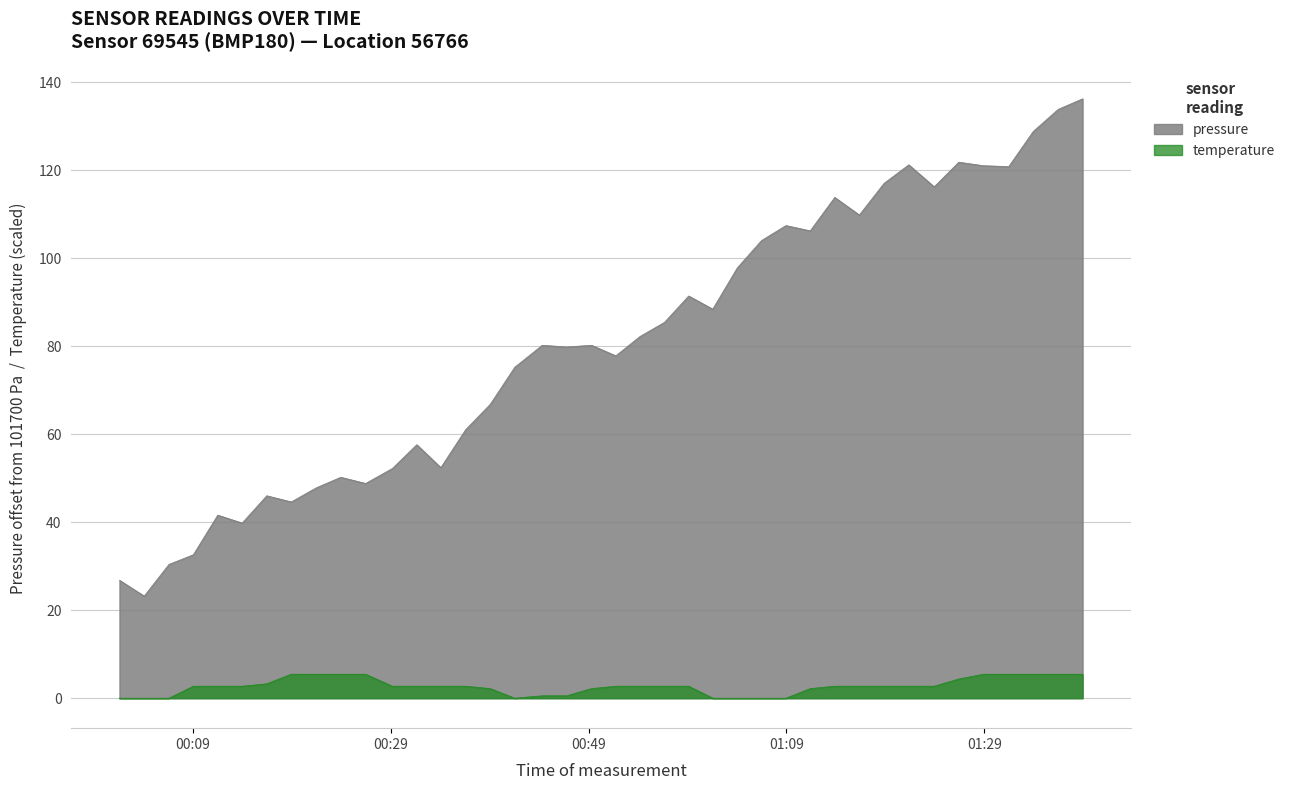

What is the sum of the temperature values at 2022-12-18T01:38:56 and 2022-12-18T00:04:05?

5.4